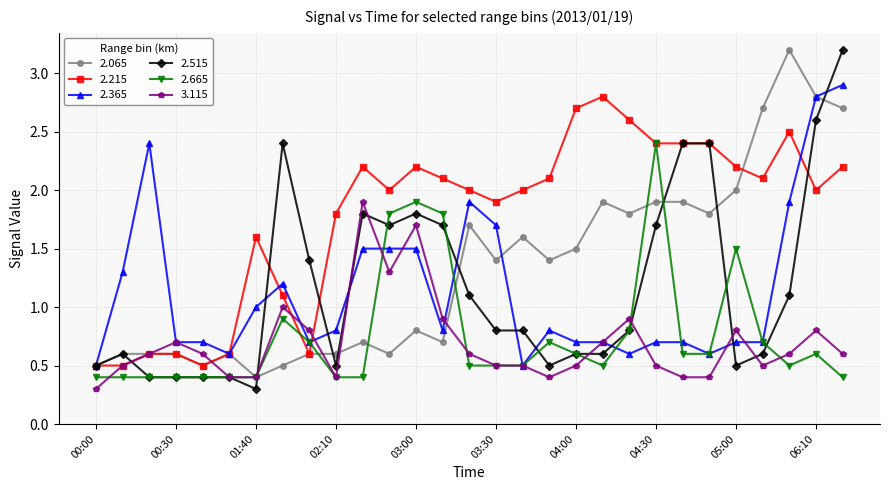

What is the value of the 2.365 point at the 26th from the left?

0.7